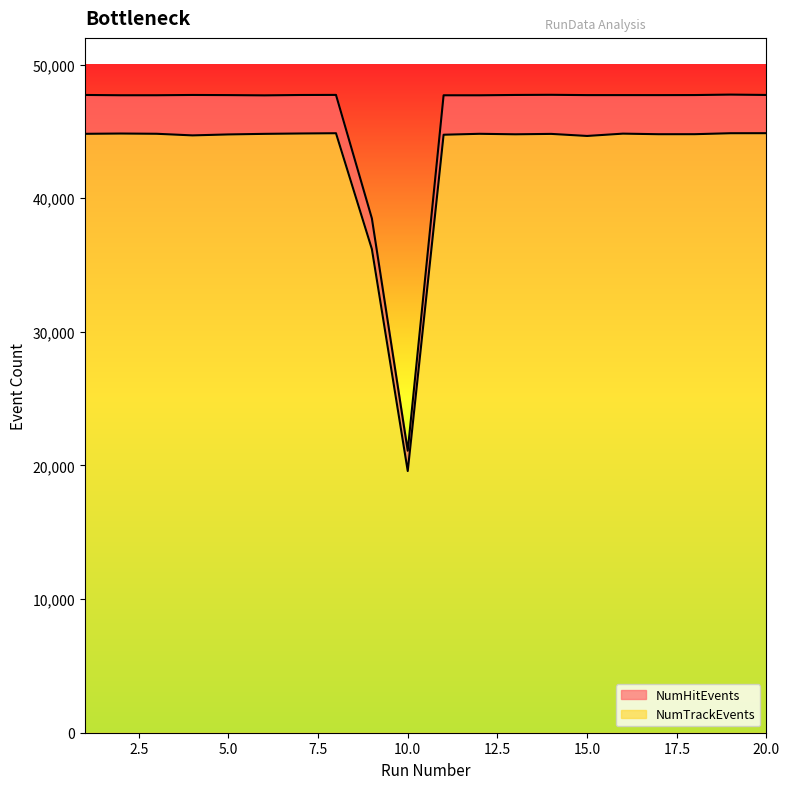

List the series in order of their overall mean, highest first.

NumHitEvents, NumTrackEvents